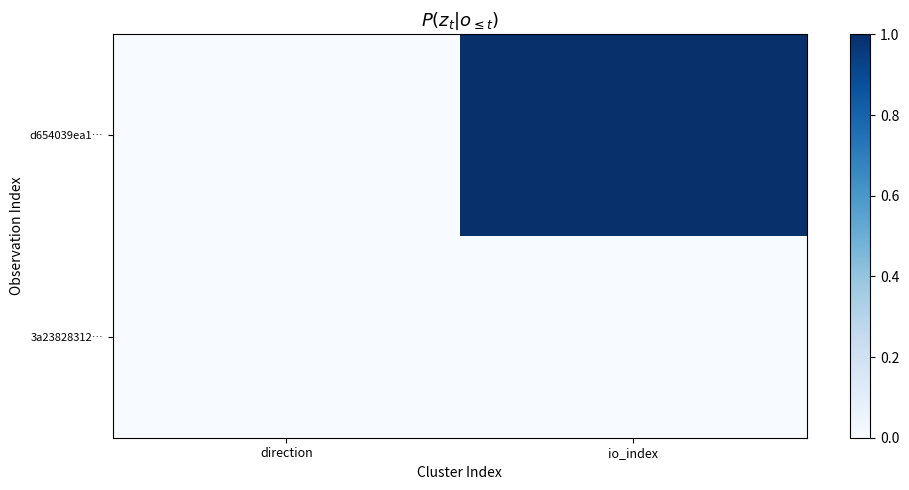

Which has a higher value, direction or io_index?

io_index